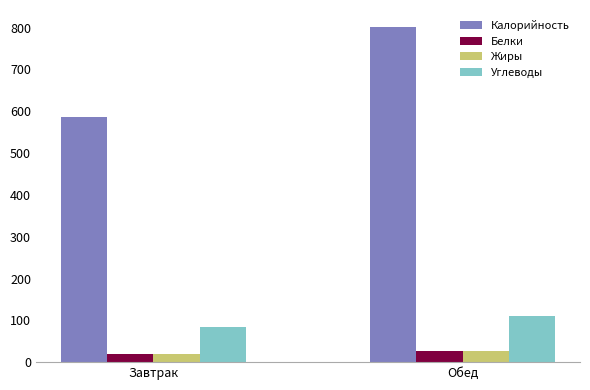

Count the number of data series in this chart.

4